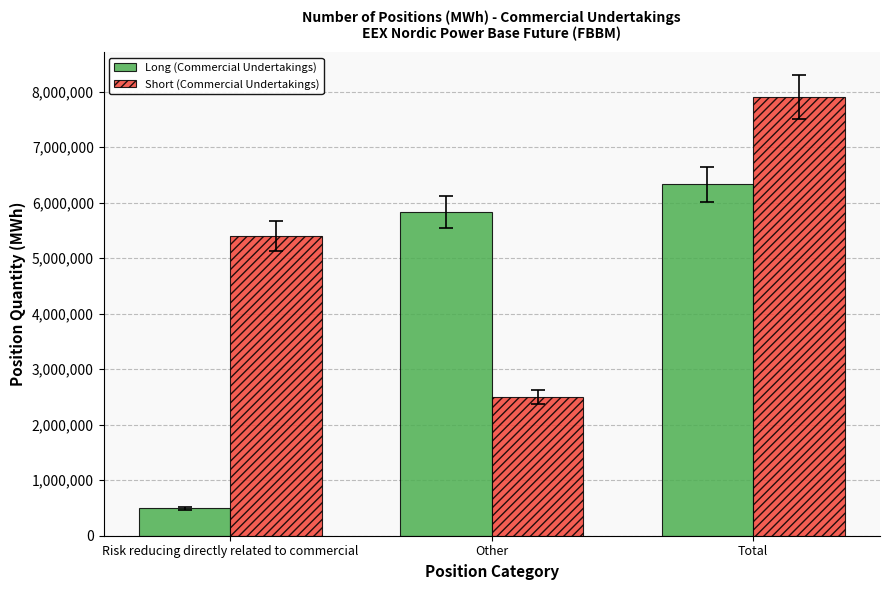

What is the label of the 2nd bar from the left?

Other